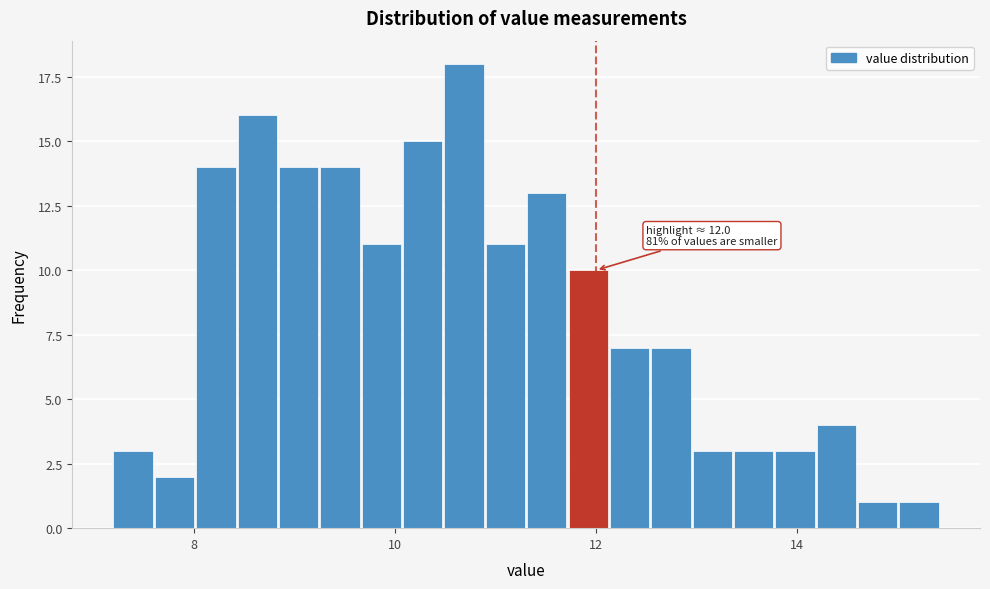

Read against the x-axis, roughly where is the centre of the tallest bar?

10.6